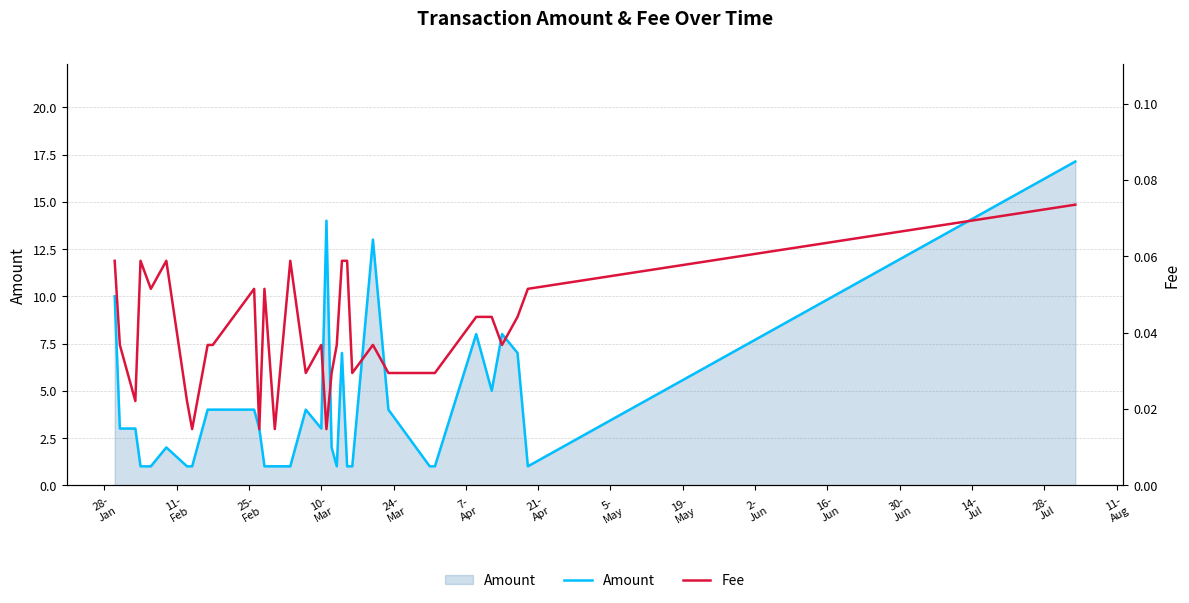

True or false: Fee and Amount cross at least once.

False